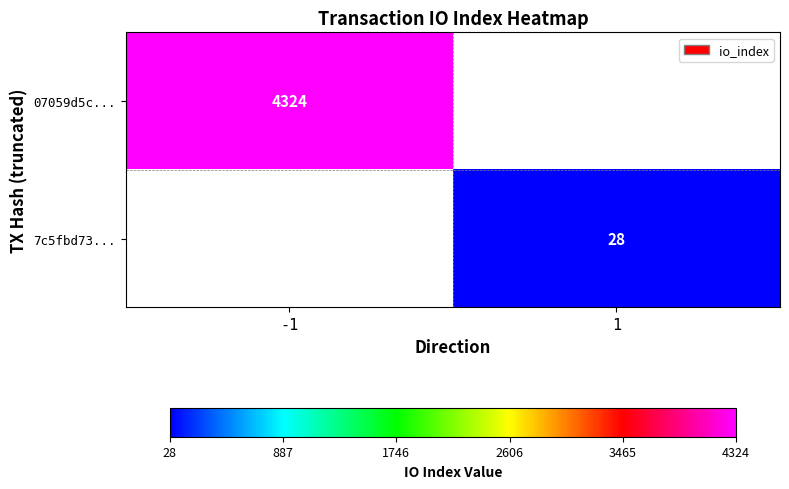

The value of 7c5fbd73... at 1 is 46. True or false?

False